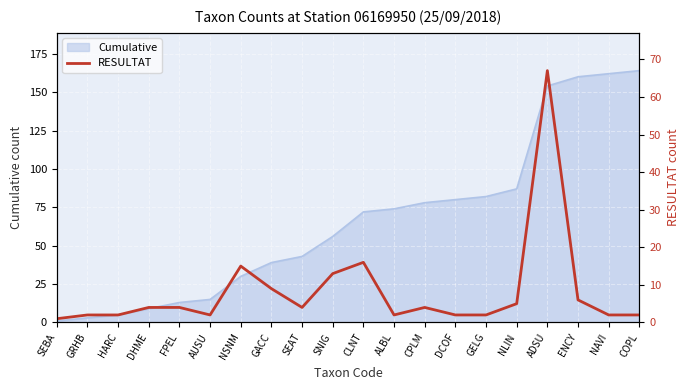

The value of Cumulative at COPL is 164. True or false?

True